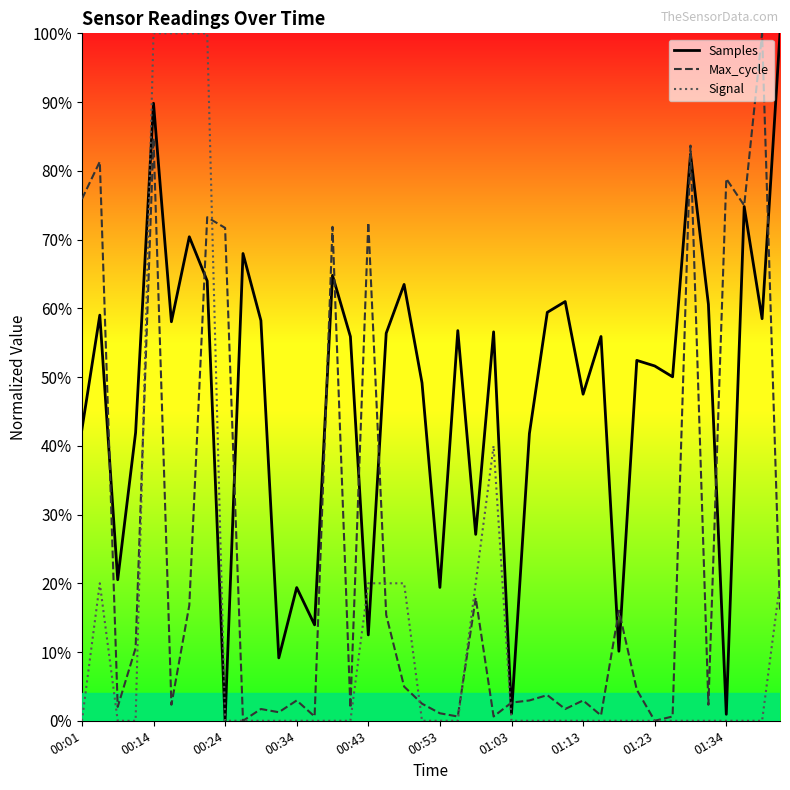

What is the value of the Samples point at the 38th from the left?

0.7